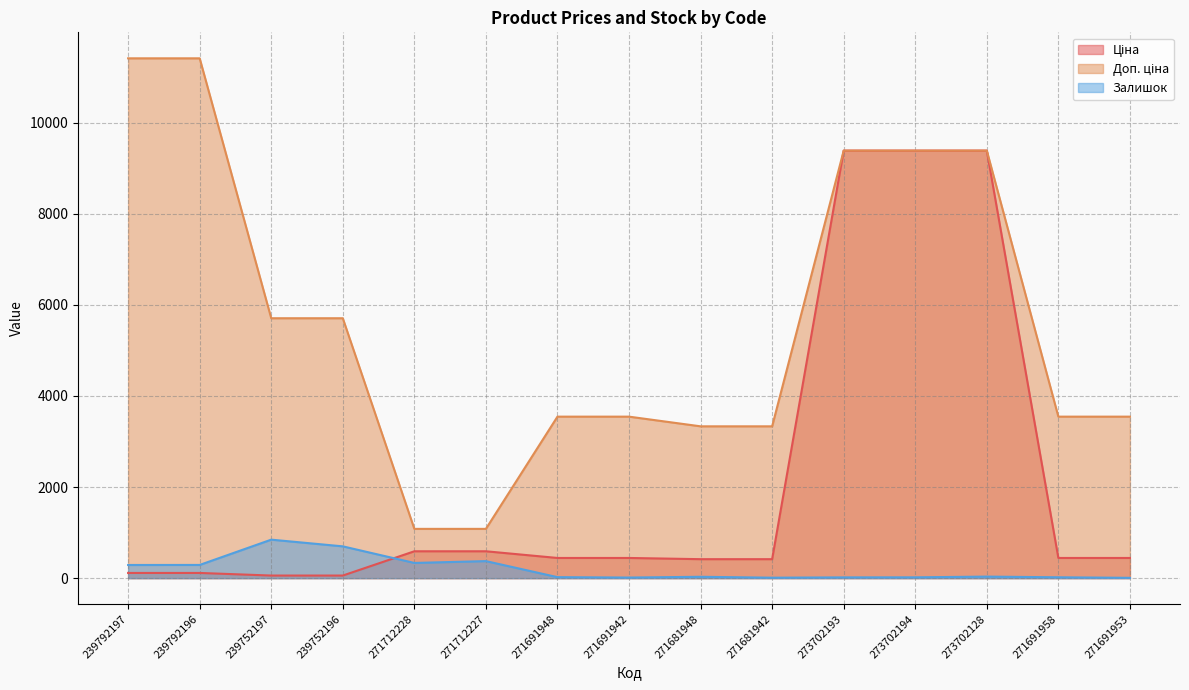

Rank the series by their average value, from highest to lowest.

Доп. ціна, Ціна, Залишок